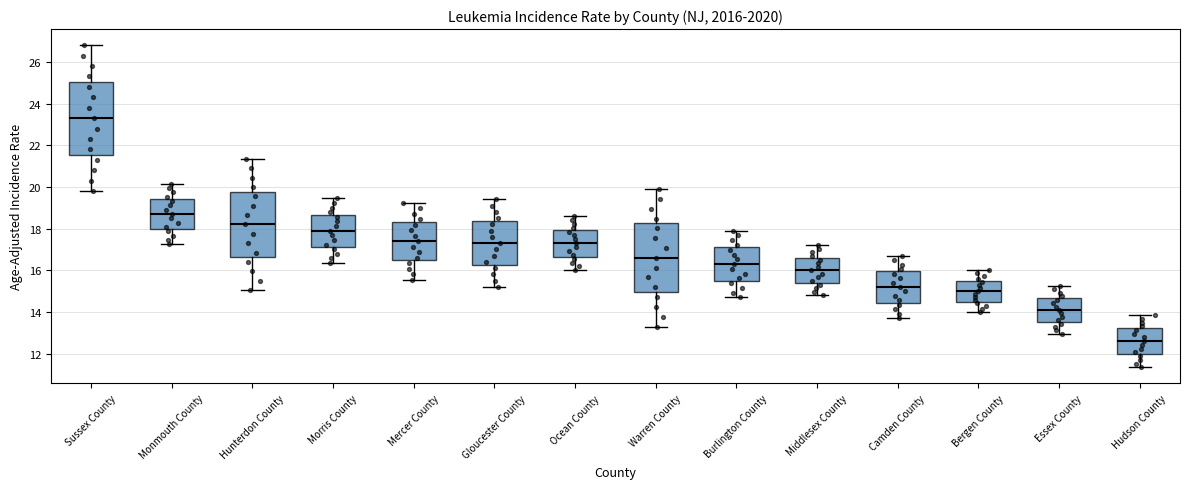

Which box has the highest median line?

Sussex County